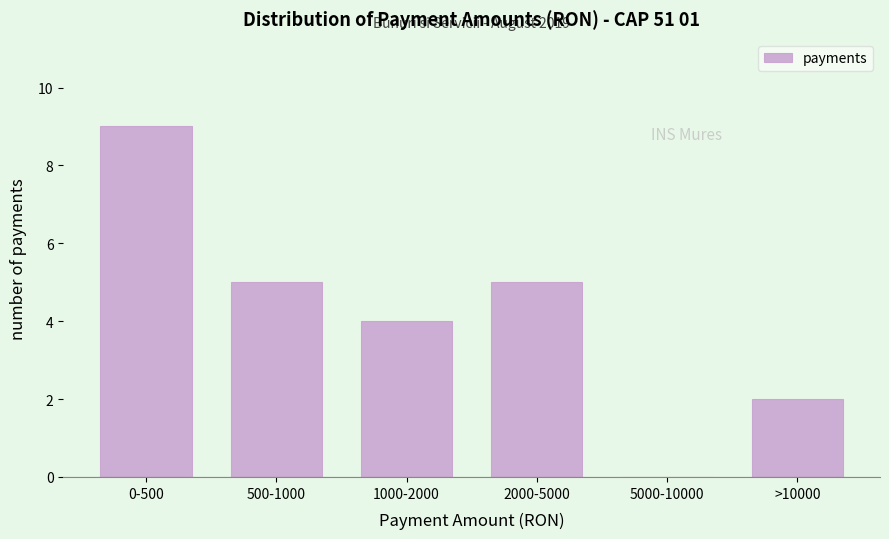

Reading left to right, transcribe all the data shown in this chart.

0-500=9	500-1000=5	1000-2000=4	2000-5000=5	5000-10000=0	>10000=2